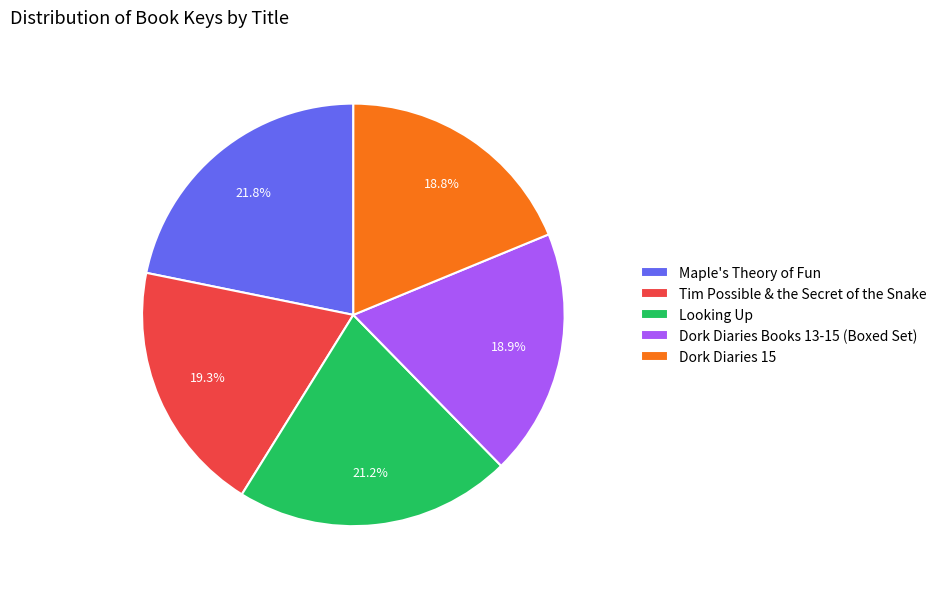

To the nearest percent, what is the difference between the Maple's Theory of Fun and Looking Up slice percentages?

1%